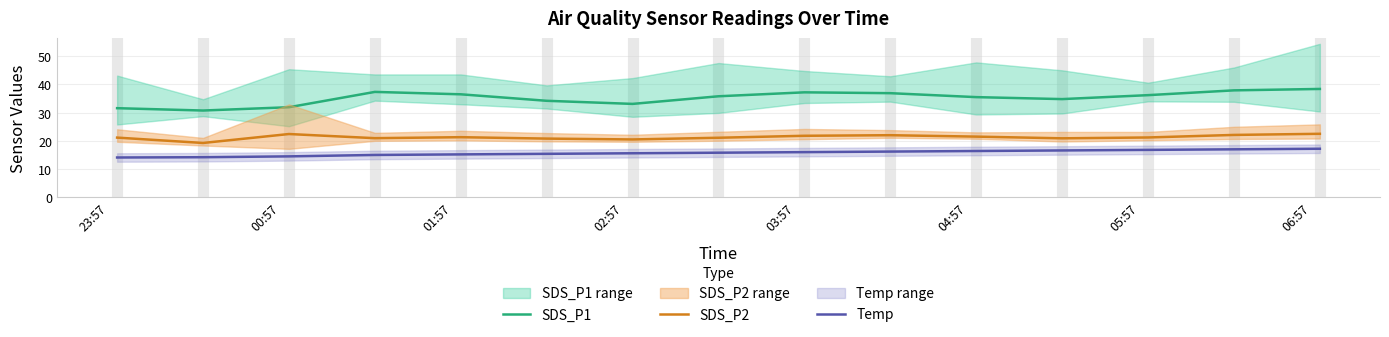

True or false: SDS_P1 and Temp intersect in this chart.

False